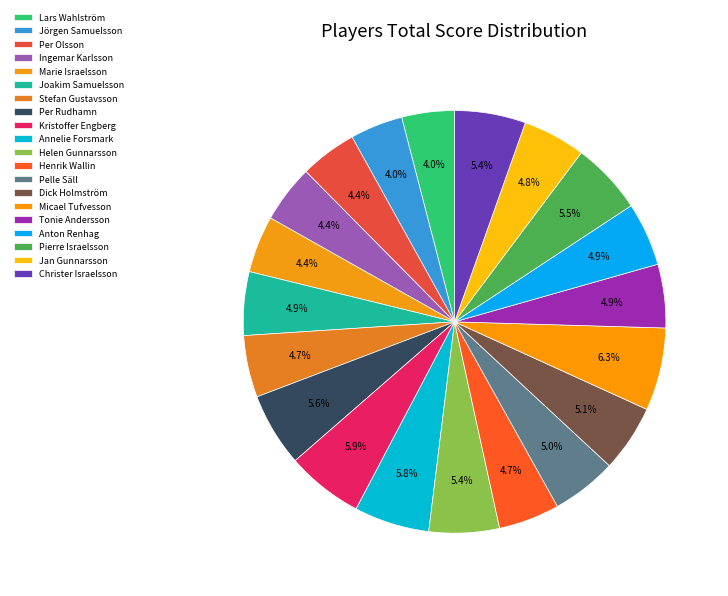

How many slices are in this pie chart?

20